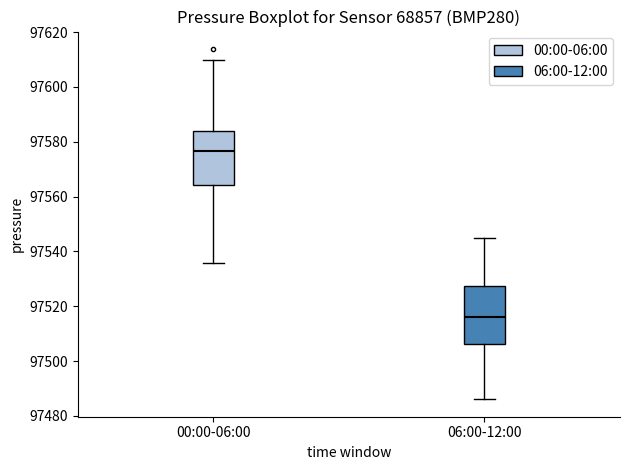

Reading left to right, transcribe this box plot: for each box, give where its median line is, the range the box spans, and where its two whiskers end, as read against the y-axis. The values are not printed on the chart, so give them approximately, as read against the axis.

00:00-06:00: median 97576, box 97564 to 97584, whiskers 97536 to 97610
06:00-12:00: median 97516, box 97506 to 97528, whiskers 97486 to 97544